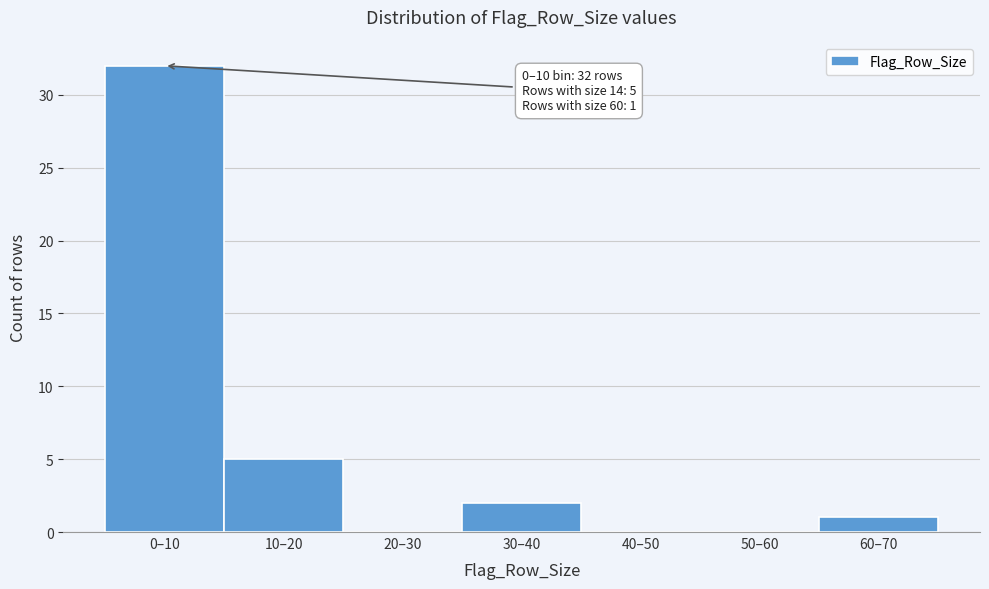

Reading left to right, transcribe all the data shown in this chart.

0–10=32	10–20=5	20–30=0	30–40=2	40–50=0	50–60=0	60–70=1